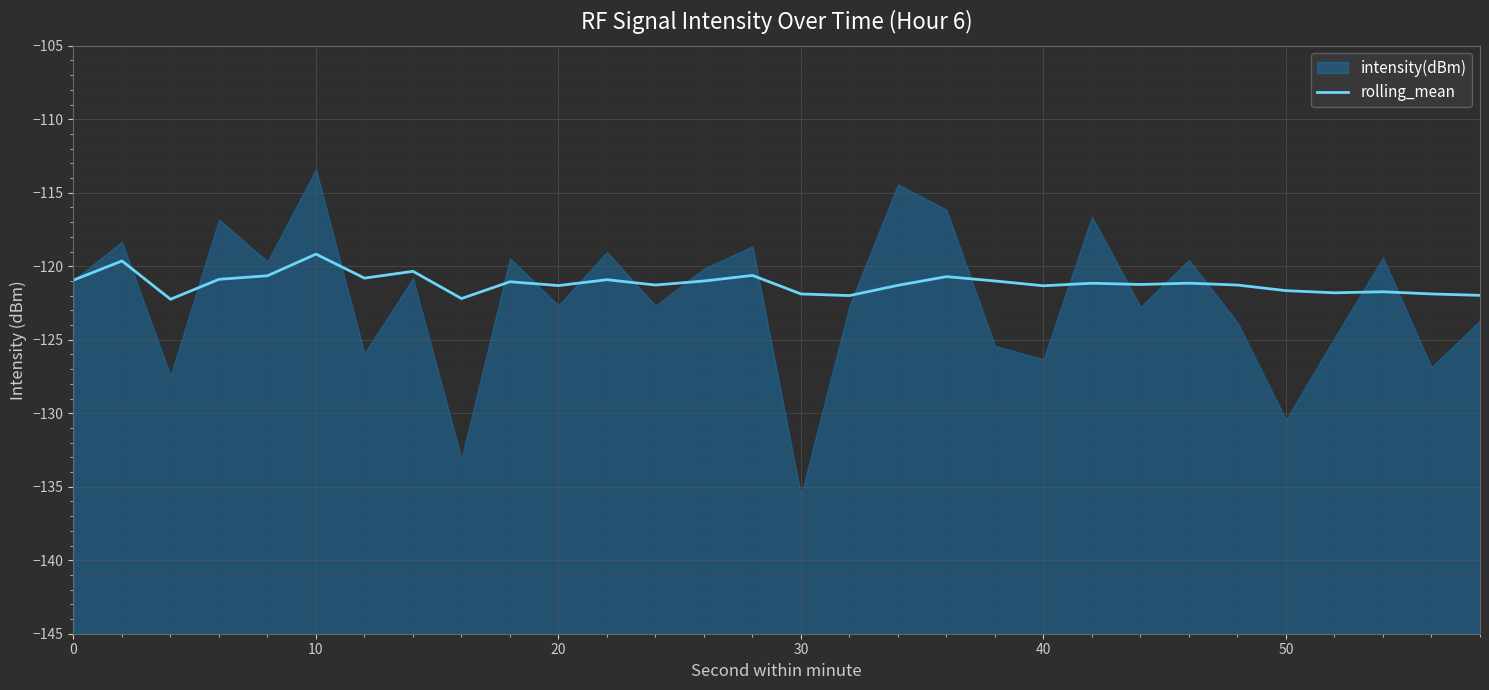

What is the highest value of the rolling_mean series?

-119.2